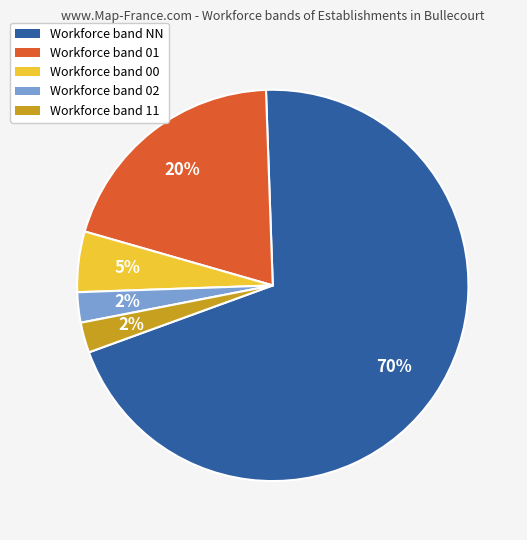

To the nearest percent, what is the average slice percentage?

20%